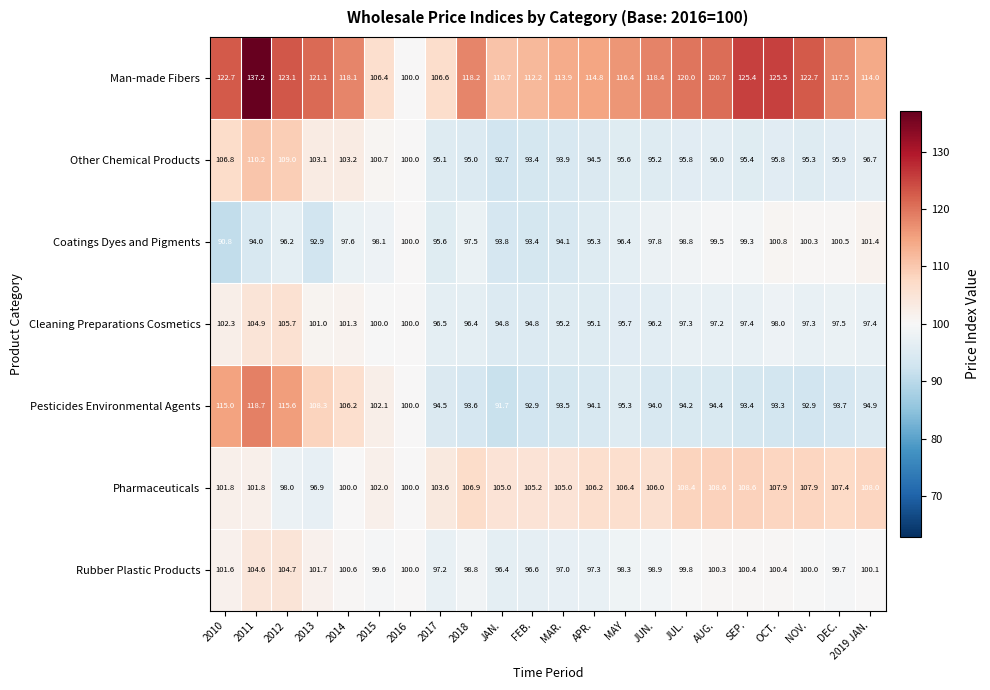

List the series in order of their peak value, highest first.

Man-made Fibers, Pesticides Environmental Agents, Other Chemical Products, Pharmaceuticals, Cleaning Preparations Cosmetics, Rubber Plastic Products, Coatings Dyes and Pigments